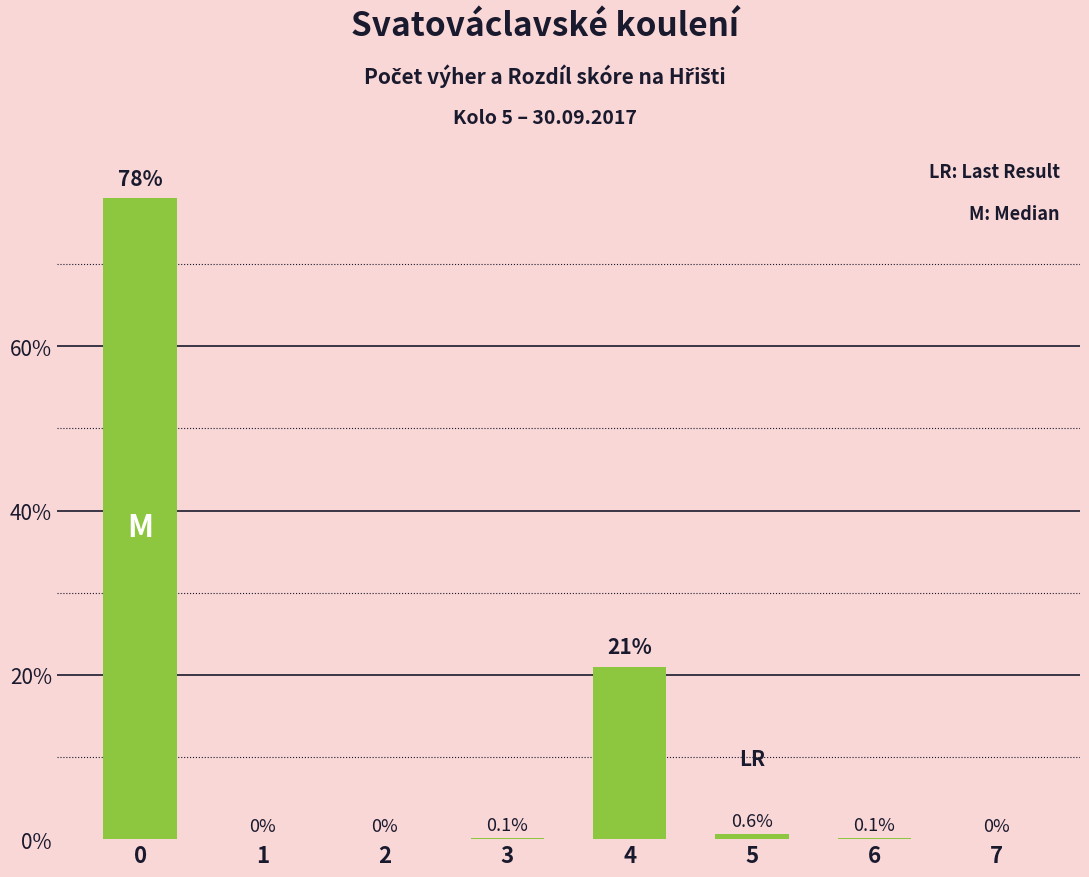

What is the greatest value displayed?

78.0